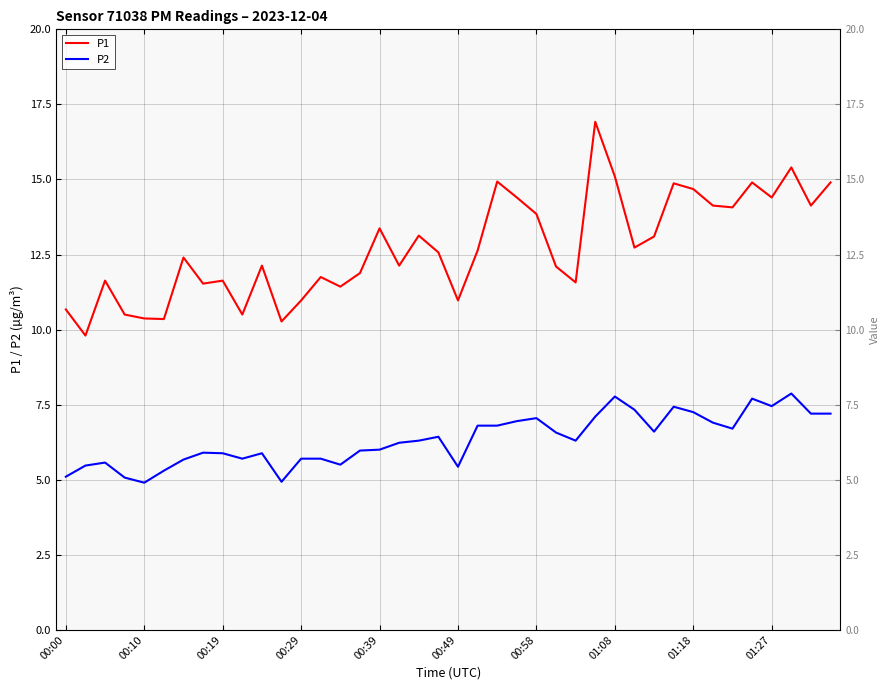

Between 00:00 and 21, which is larger?

21